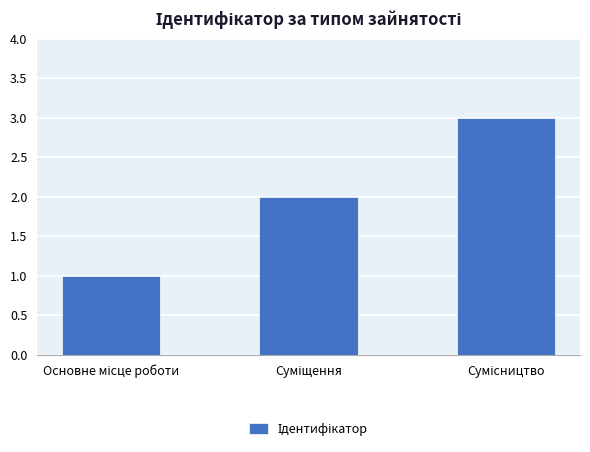

Reading left to right, transcribe all the data shown in this chart.

1	2	3